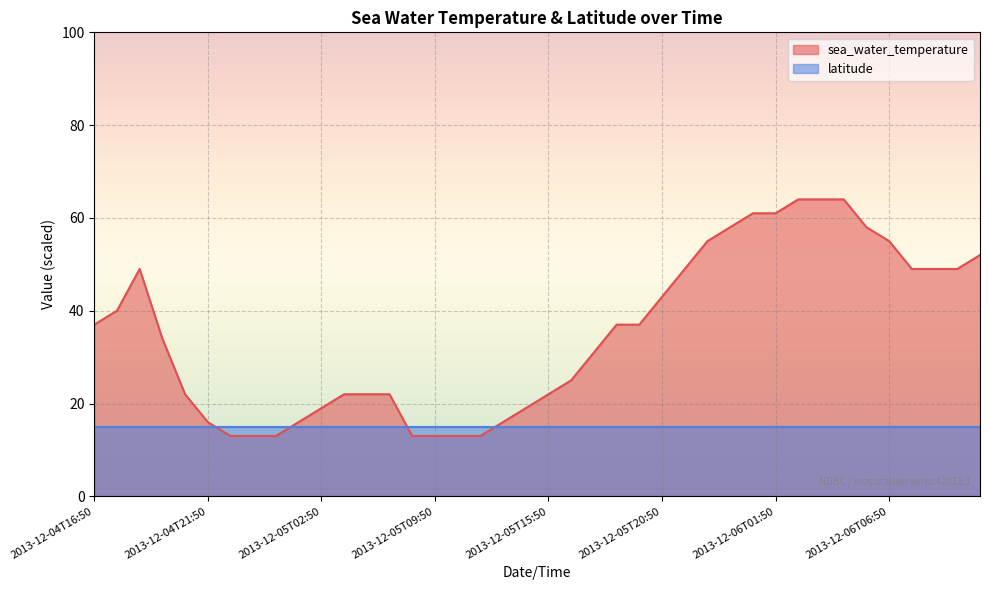

Reading left to right, list all the values displayed in this chart.

2013-12-04T16:50=37.0	2013-12-04T17:50=40.0	2013-12-04T18:50=49.0	2013-12-04T19:50=34.0	2013-12-04T20:50=22.0	2013-12-04T21:50=16.0	2013-12-04T22:50=13.0	2013-12-04T23:50=13.0	2013-12-05T00:50=13.0	2013-12-05T01:50=16.0	2013-12-05T02:50=19.0	2013-12-05T03:50=22.0	2013-12-05T04:50=22.0	2013-12-05T05:50=22.0	2013-12-05T08:50=13.0	2013-12-05T09:50=13.0	2013-12-05T10:50=13.0	2013-12-05T12:50=13.0	2013-12-05T13:50=16.0	2013-12-05T14:50=19.0	2013-12-05T15:50=22.0	2013-12-05T16:50=25.0	2013-12-05T17:50=31.0	2013-12-05T18:50=37.0	2013-12-05T19:50=37.0	2013-12-05T20:50=43.0	2013-12-05T21:50=49.0	2013-12-05T22:50=55.0	2013-12-05T23:50=58.0	2013-12-06T00:50=61.0	2013-12-06T01:50=61.0	2013-12-06T02:50=64.0	2013-12-06T03:50=64.0	2013-12-06T04:50=64.0	2013-12-06T05:50=58.0	2013-12-06T06:50=55.0	2013-12-06T07:50=49.0	2013-12-06T08:50=49.0	2013-12-06T09:50=49.0	2013-12-06T10:50=52.0